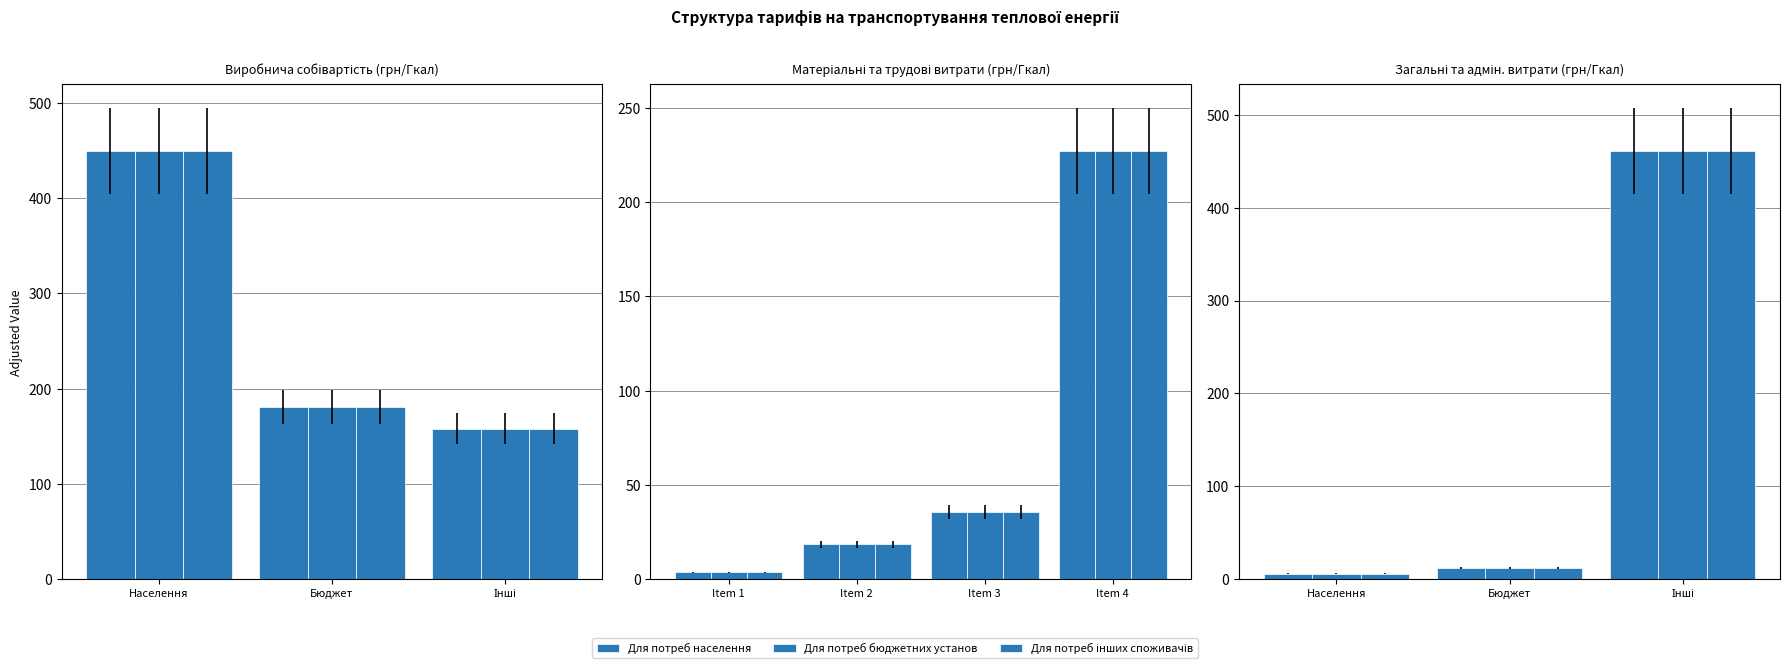

Which category has the highest value in the Для потреб інших споживачів series?

Інші